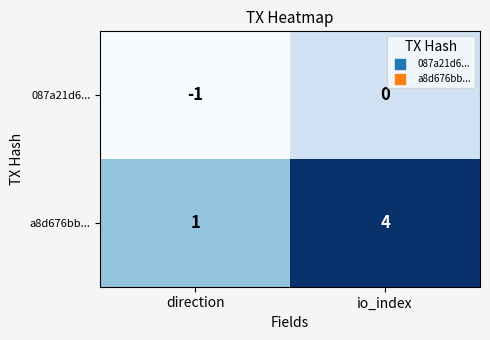

What is the difference between the maximum and minimum values in the a8d676bb... series?

3